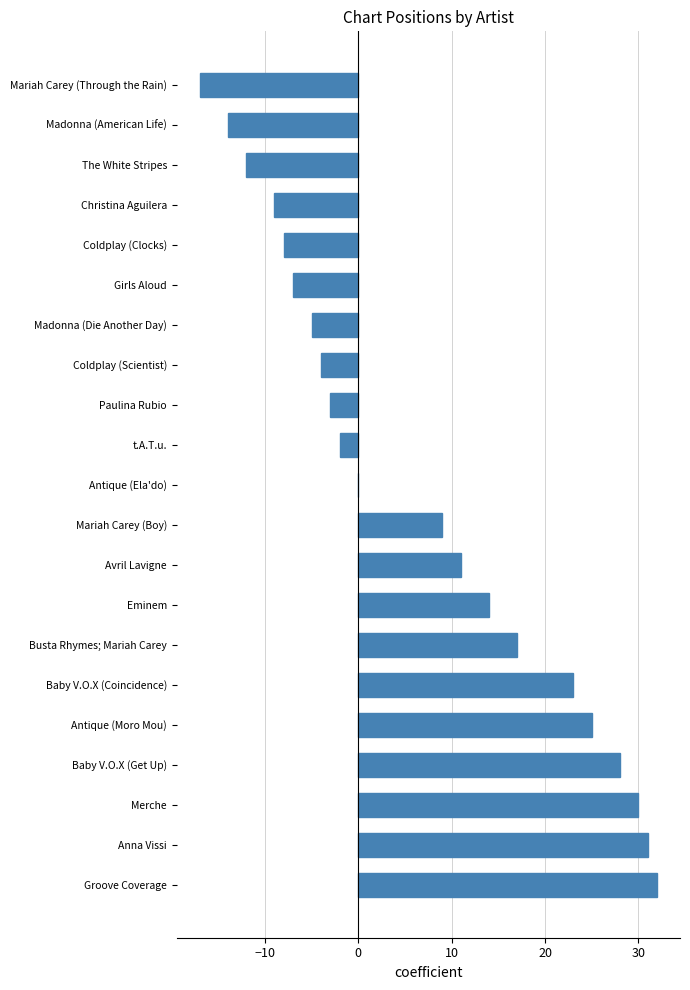

The value at Paulina Rubio is -3. True or false?

True